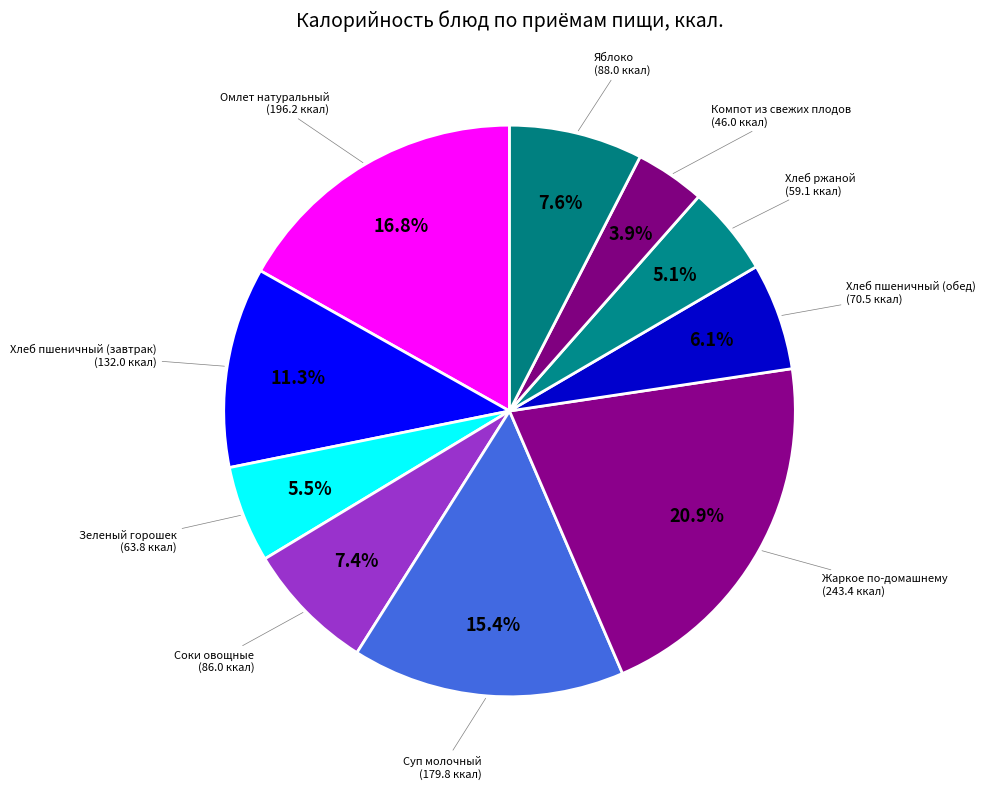

Which category has the smallest portion of the pie?

Компот из свежих плодов